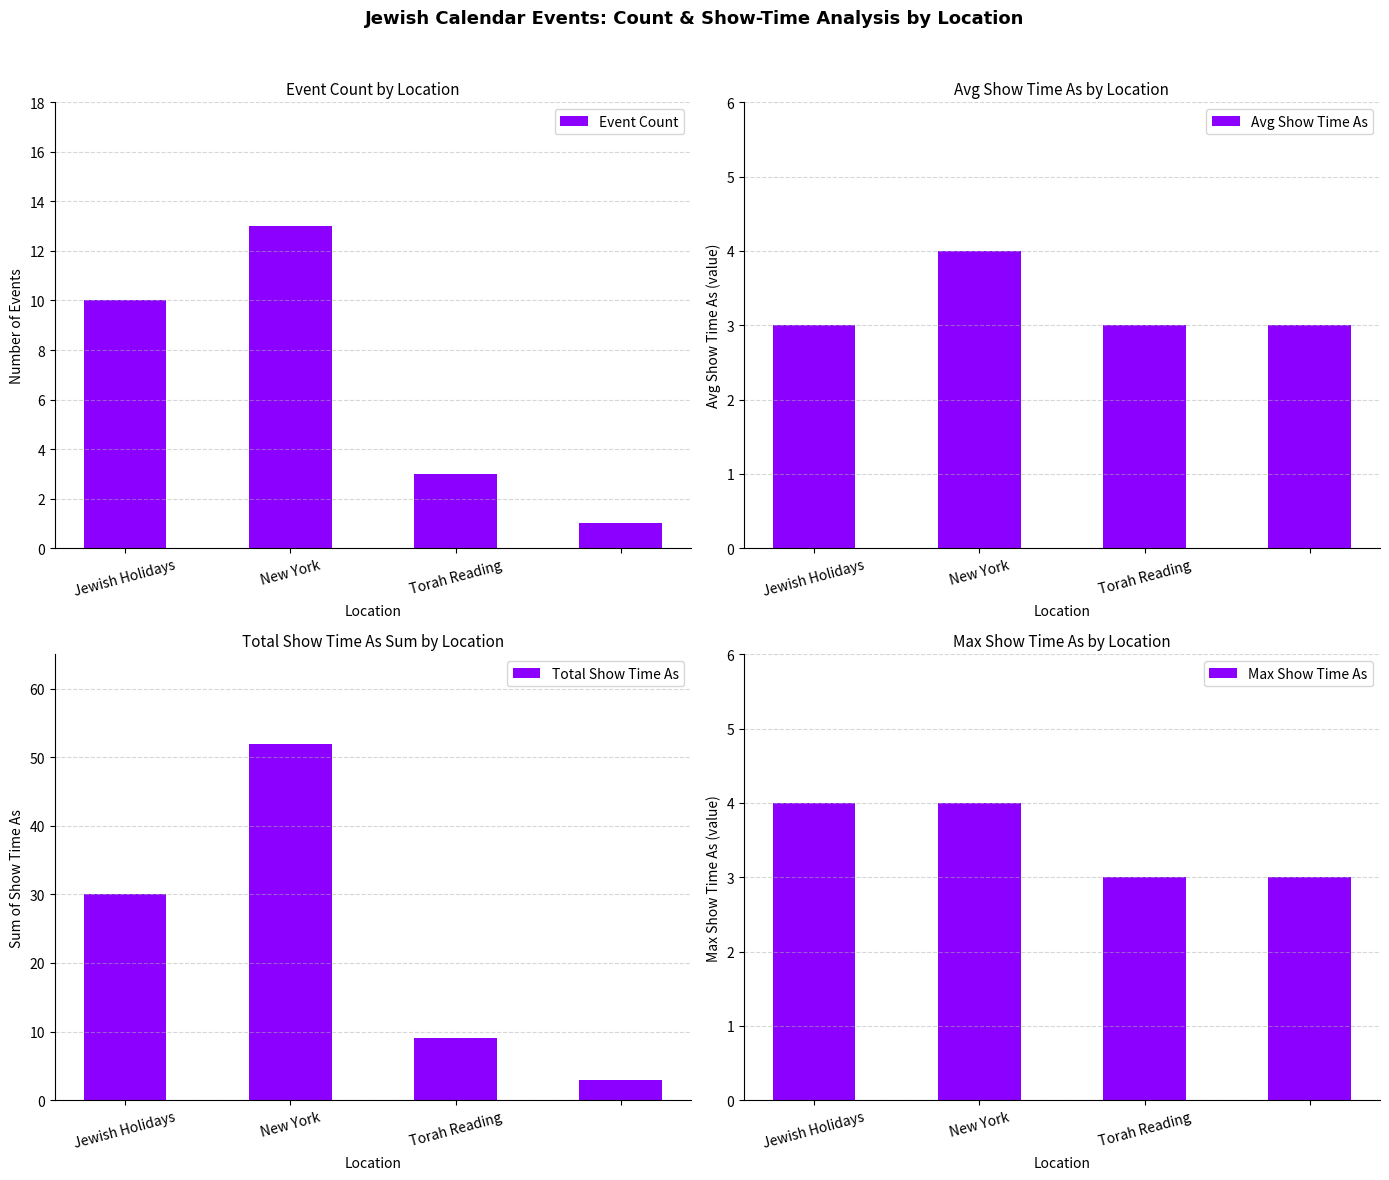

What is the difference between the maximum and minimum values in the Event Count series?

12